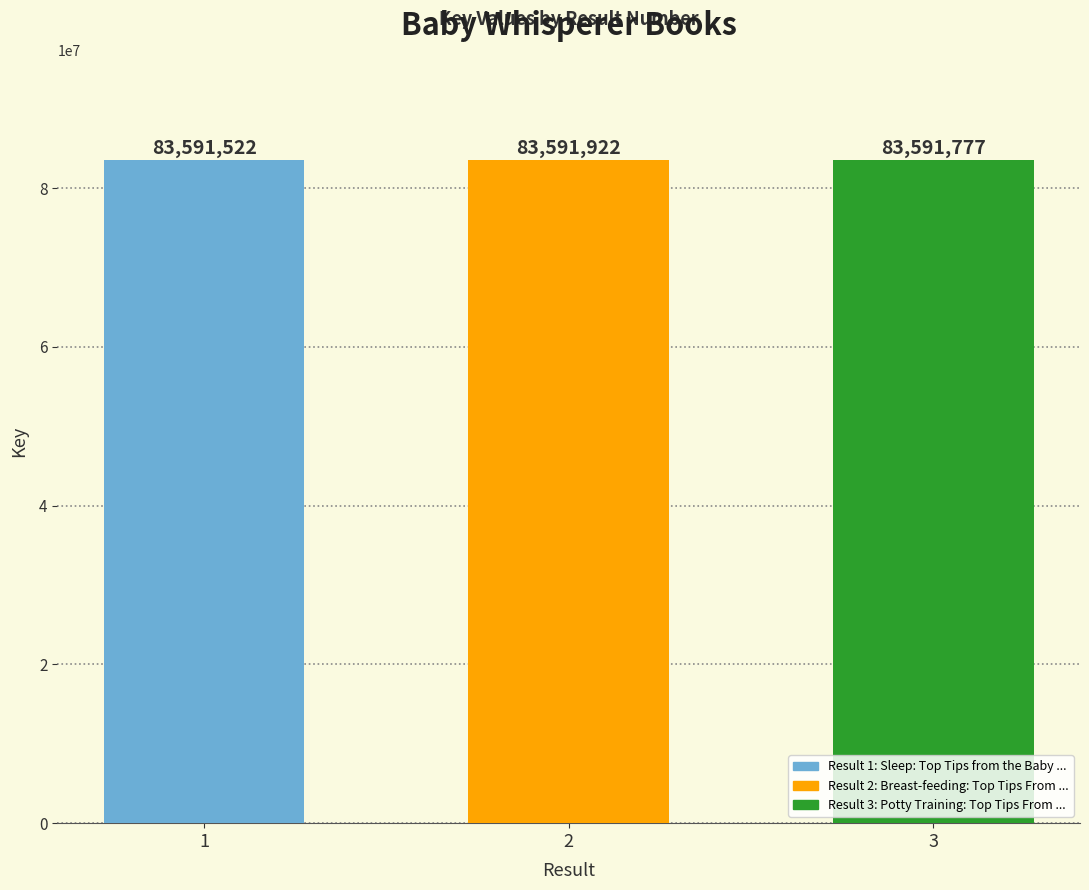

Between 3 and 2, which is larger?

2